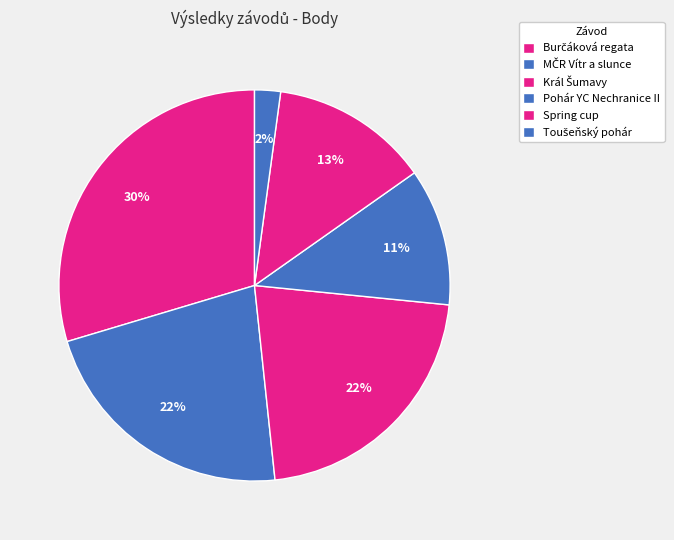

Does Pohár YC Nechranice II account for over 50% of the chart?

No